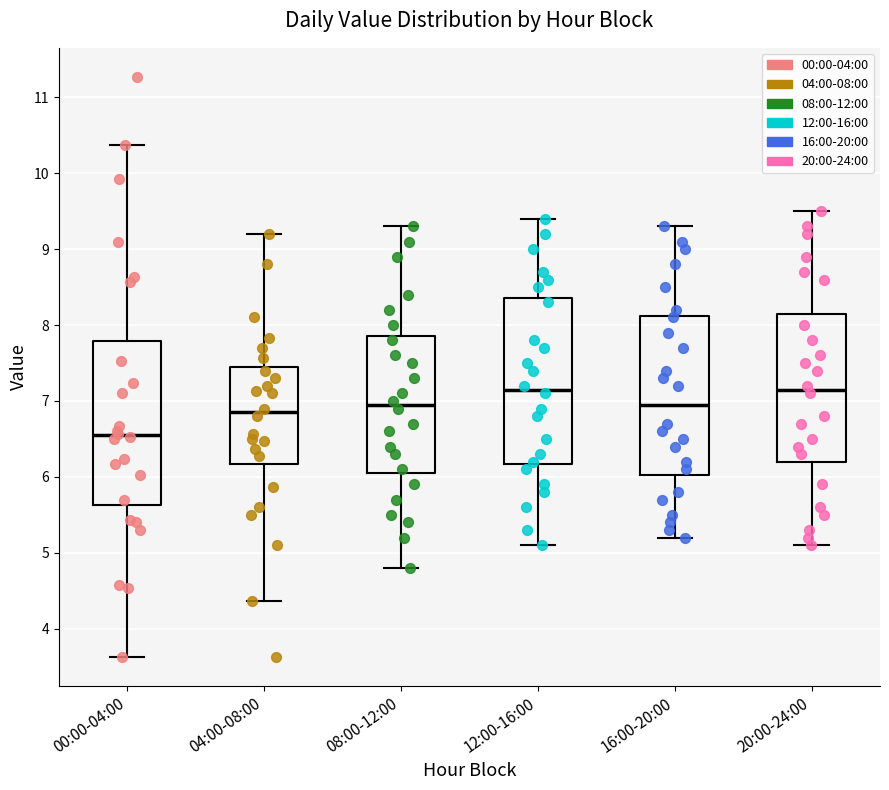

Where does the lower whisker of the box for 04:00-08:00 end on the y-axis? The values are not printed on the chart, so give them approximately, as read against the axis.

4.4